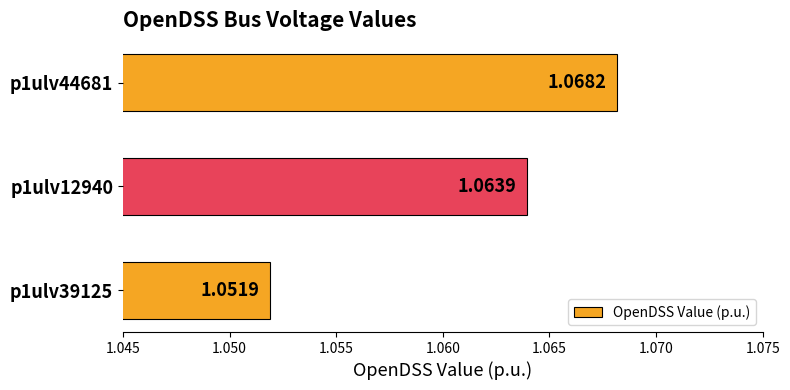

Between p1ulv39125 and p1ulv44681, which is larger?

p1ulv44681